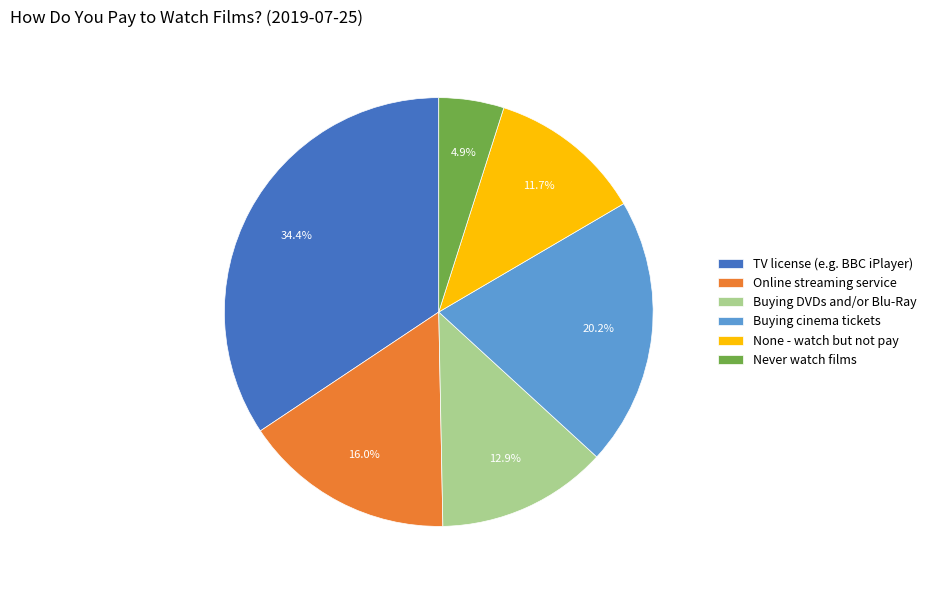

To the nearest percent, what is the combined percentage of Buying cinema tickets and TV license (e.g. BBC iPlayer)?

55%